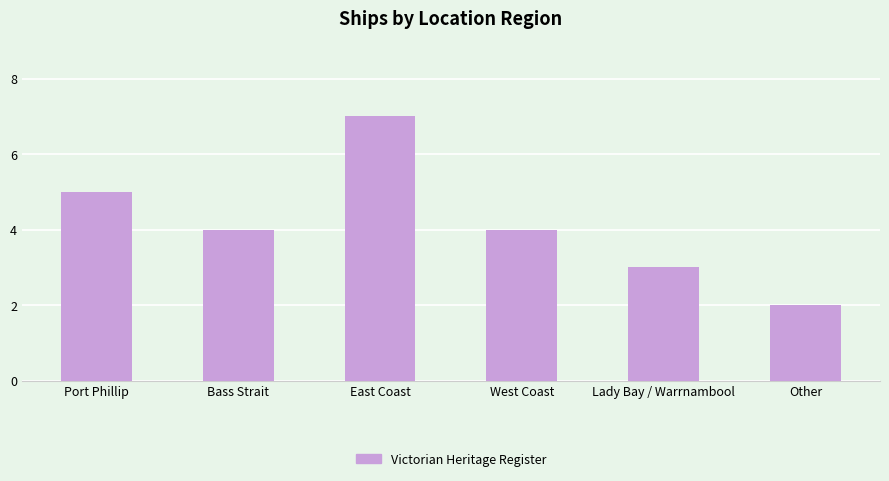

At which label does the data first exceed 4?

Port Phillip